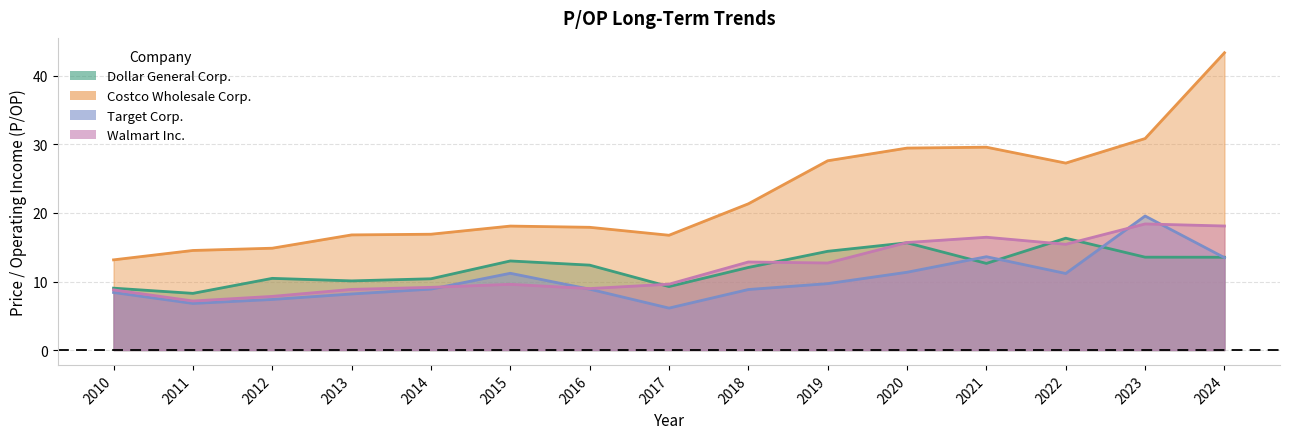

Reading right to left, transcribe all the data shown in this chart.

Dollar General Corp.: 13.5	13.6	16.3	12.6	15.7	14.4	12.1	9.3	12.4	13.0	10.4	10.1	10.5	8.3	9.0
Costco Wholesale Corp.: 43.4	30.9	27.3	29.6	29.5	27.6	21.3	16.8	17.9	18.1	16.9	16.8	14.9	14.5	13.2
Target Corp.: 13.5	19.6	11.2	13.6	11.3	9.7	8.8	6.1	8.9	11.2	8.9	8.2	7.4	6.8	8.4
Walmart Inc.: 18.1	18.4	15.4	16.5	15.7	12.7	12.8	9.6	9.0	9.6	9.2	8.8	7.8	7.2	8.8